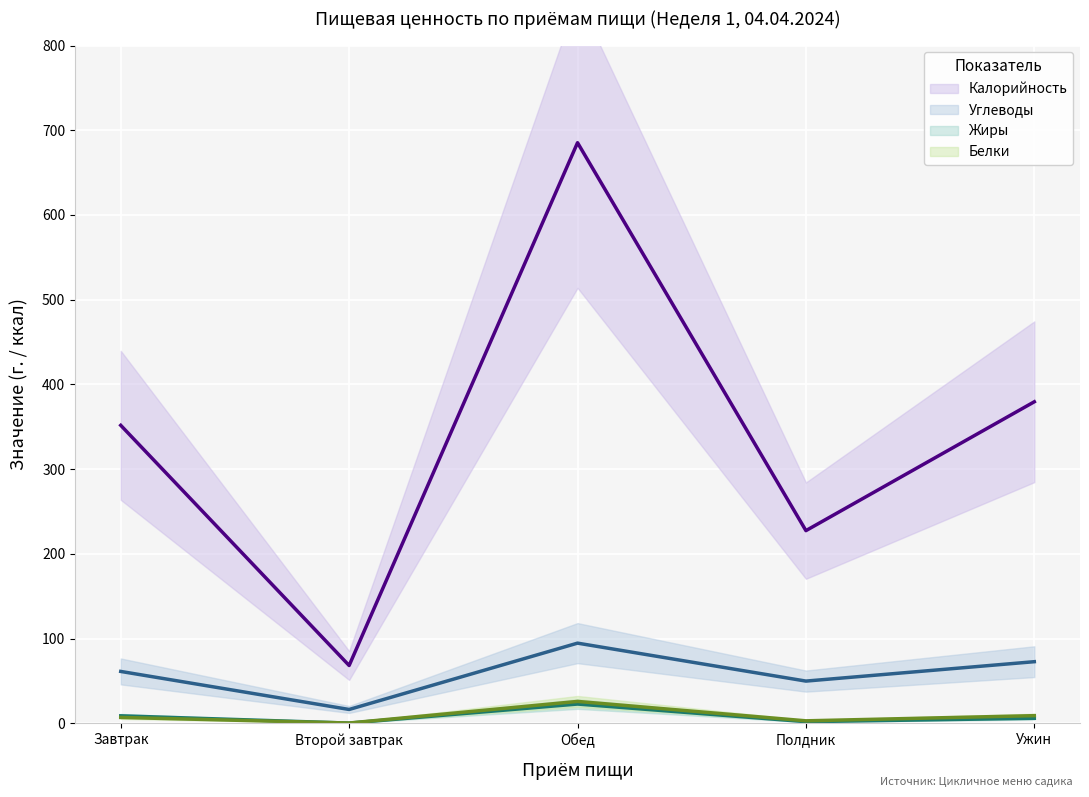

The value of Жиры at Обед is 14.7. True or false?

False